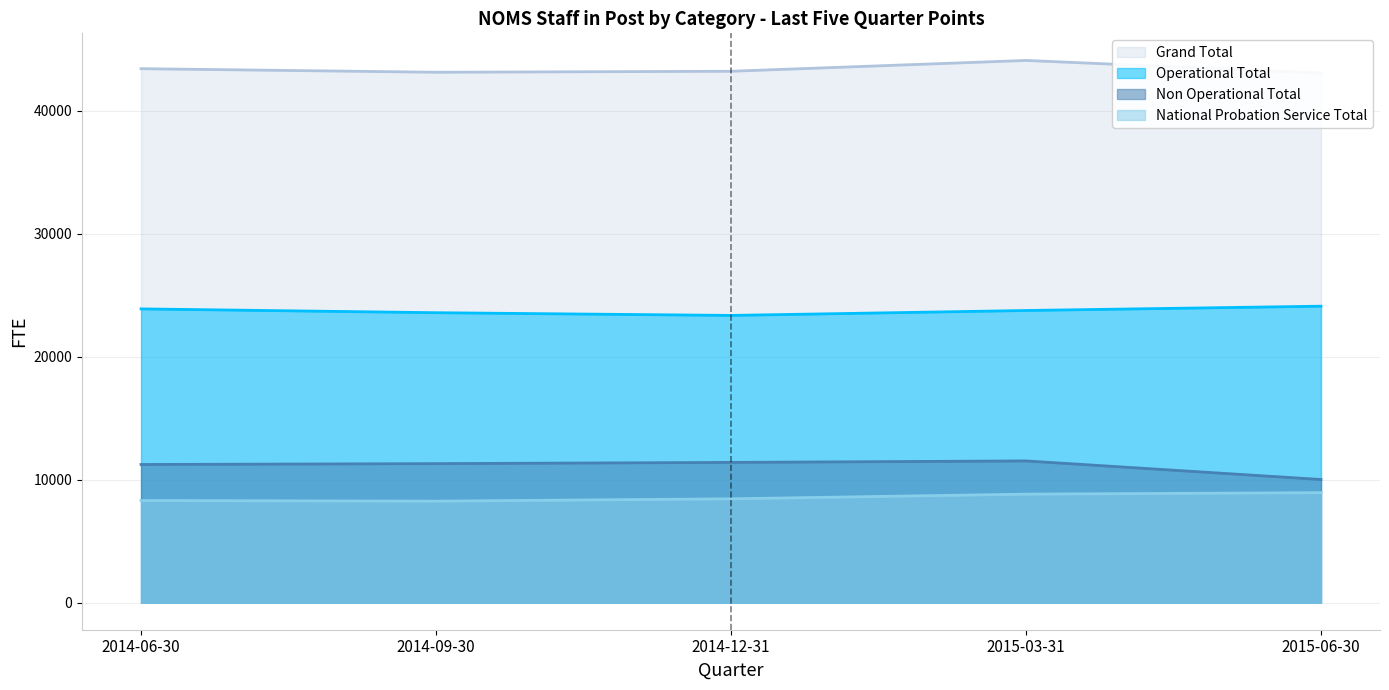

What is the average value of the Grand Total series?

43372